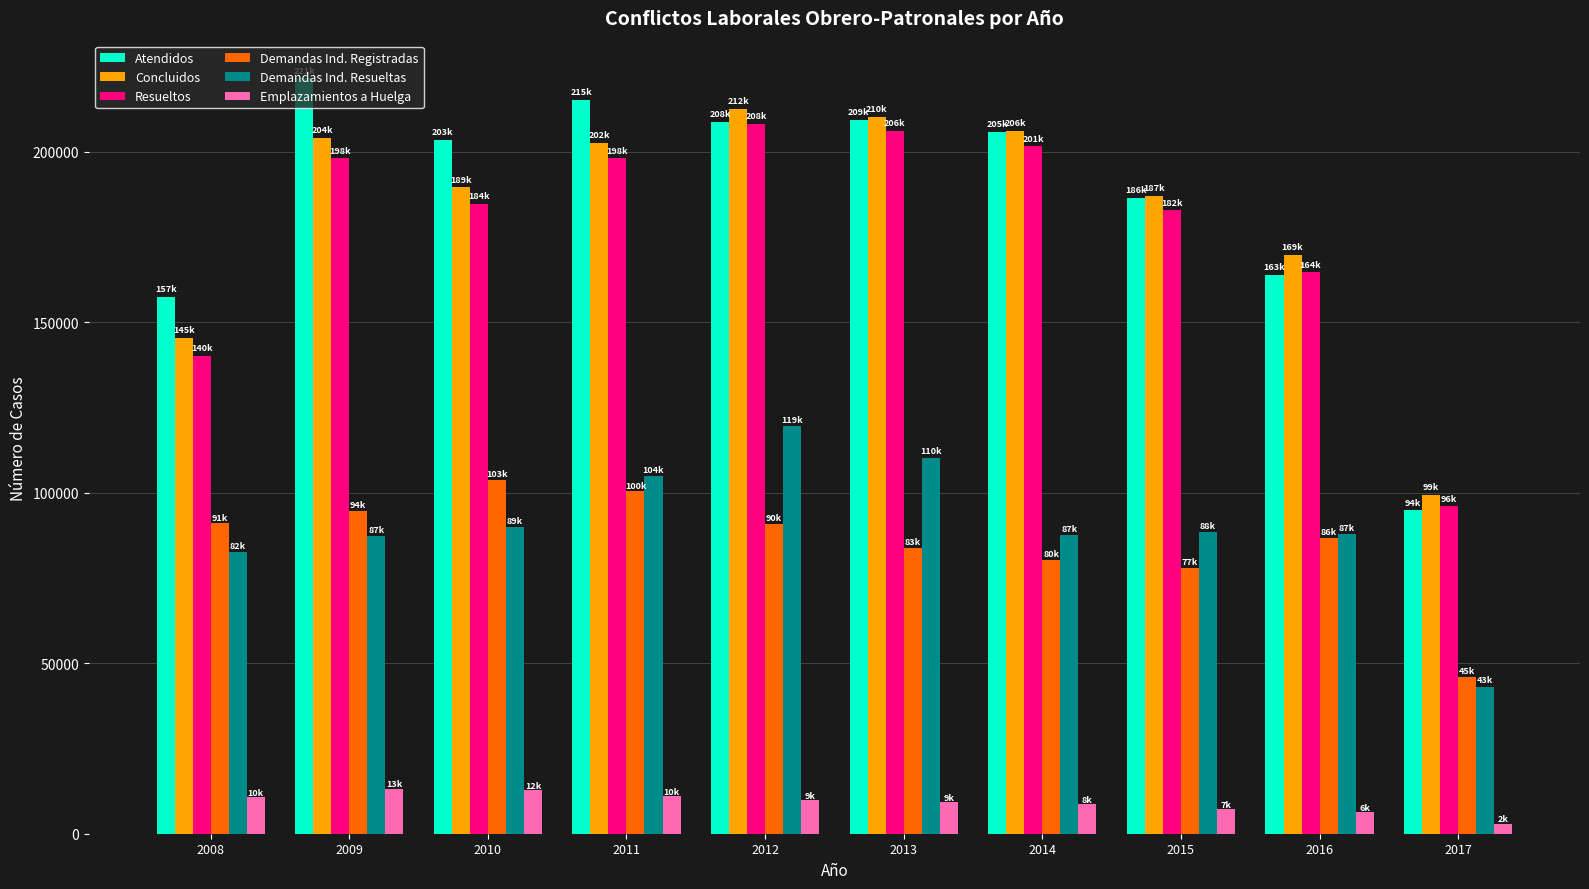

What is the sum of all Demandas Ind. Resueltas values?

902088